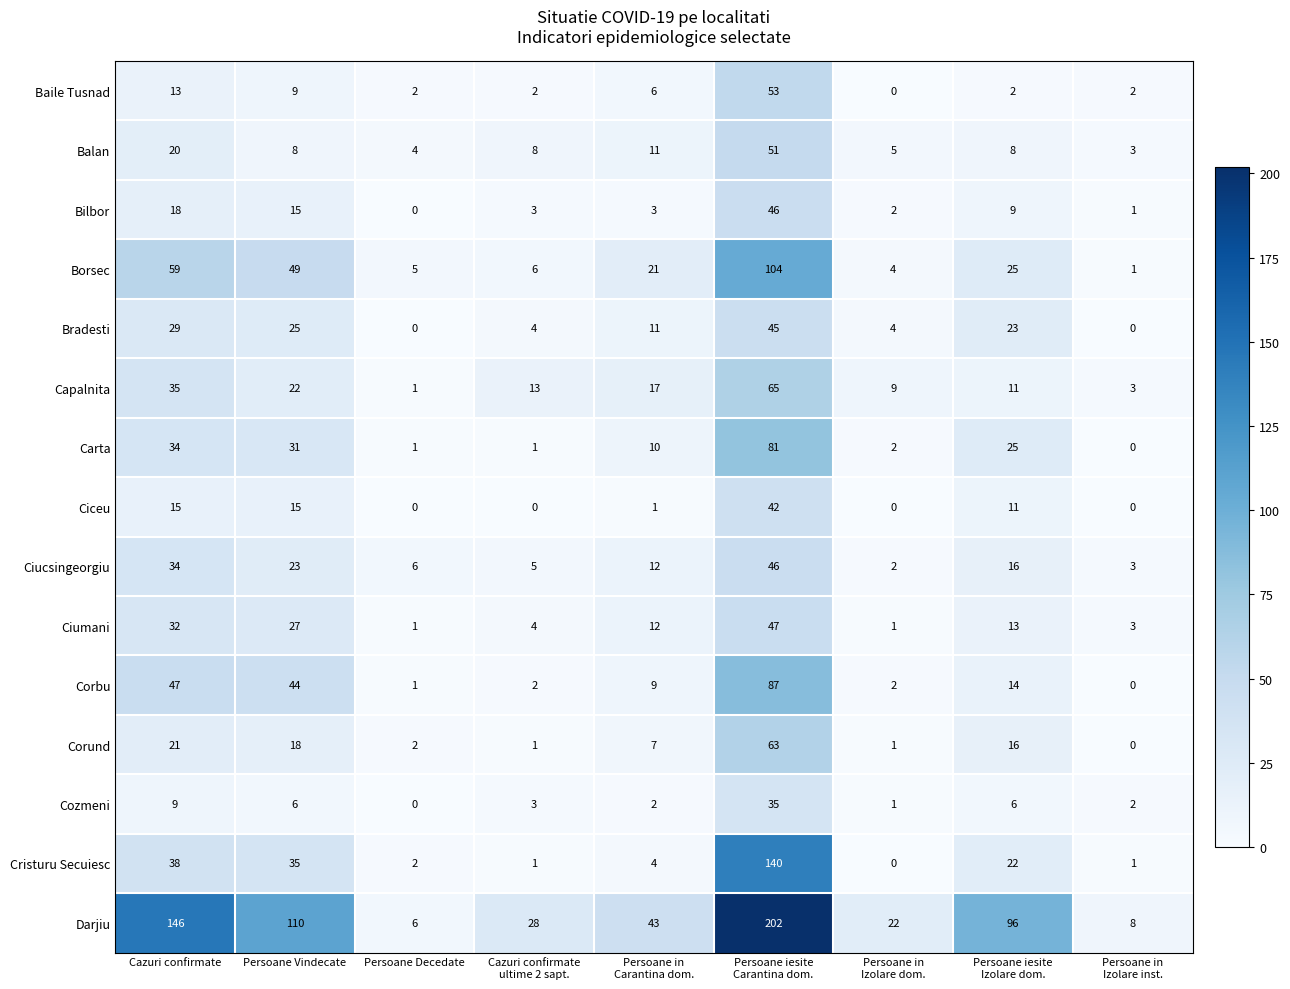

What is the difference between the maximum and minimum values in the Baile Tusnad series?

53